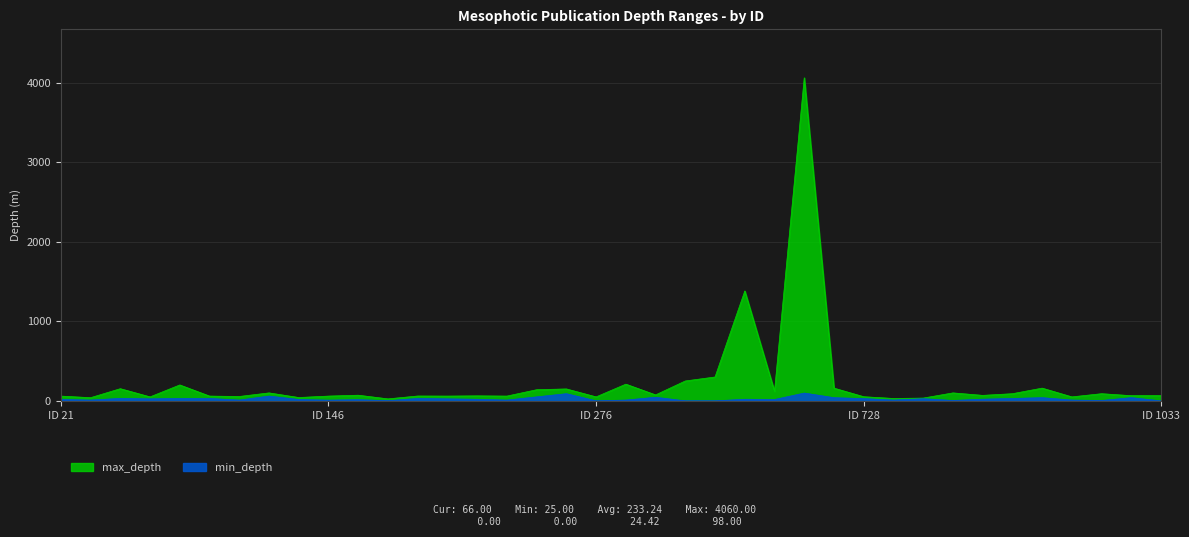

Does the chart display data point markers on the line(s)?

No